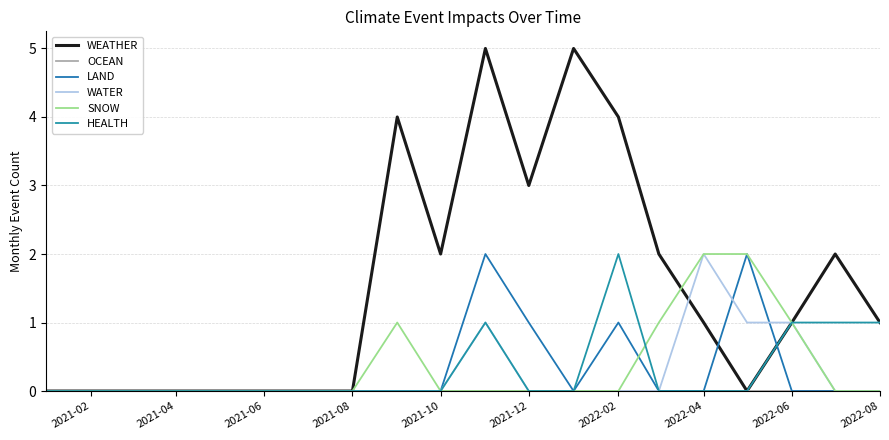

Which series has the largest total across all categories?

WEATHER